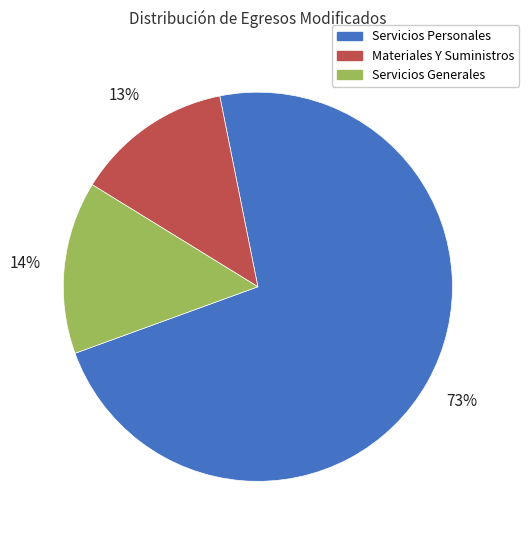

To the nearest percent, what is the average slice percentage?

33%